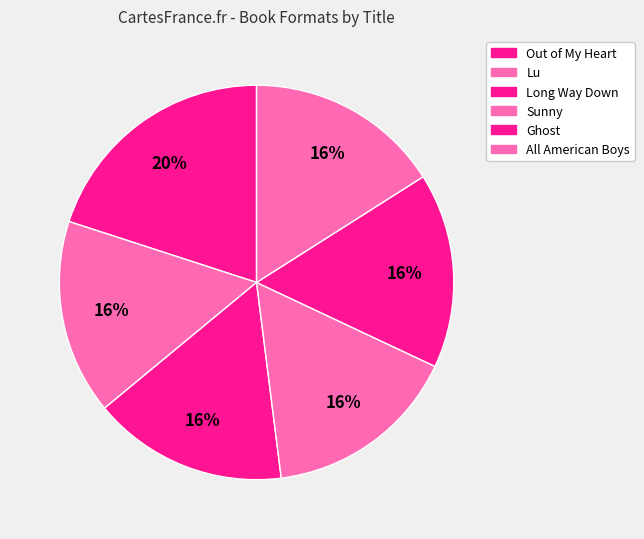

Count the number of slices in the pie.

6